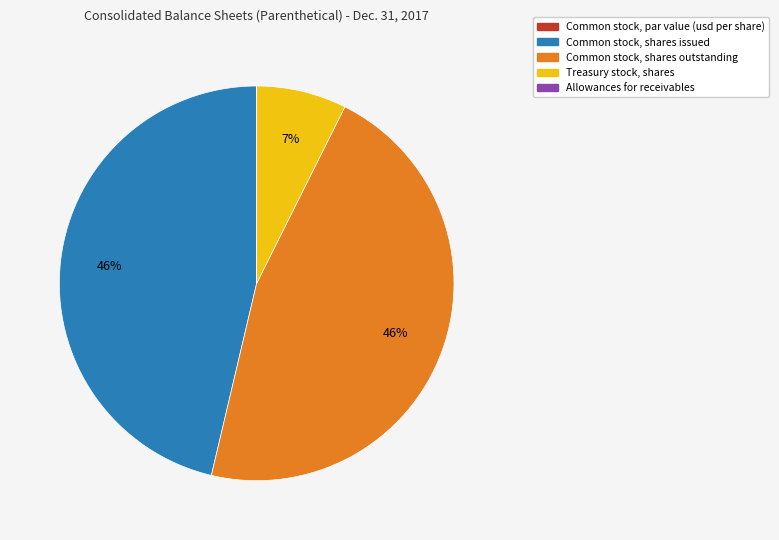

Does any single category account for the majority?

No